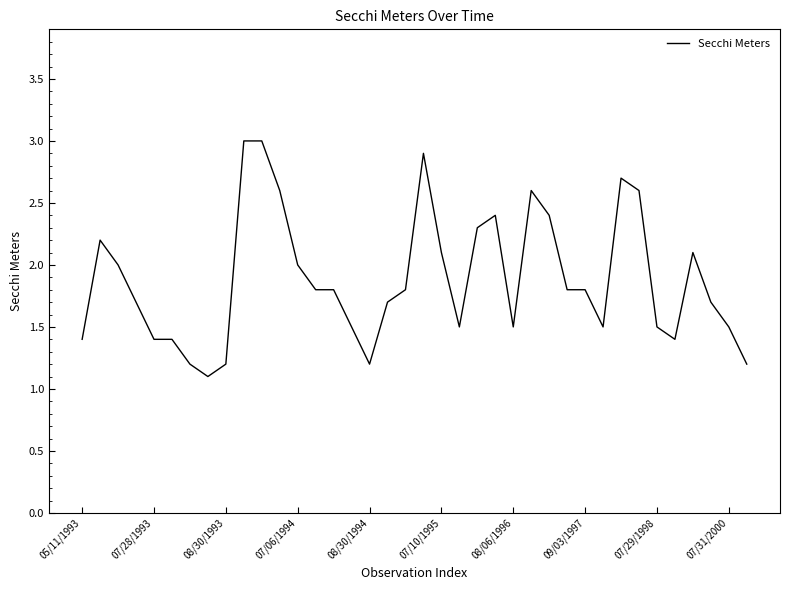

What is the minimum value shown in the chart?

1.1